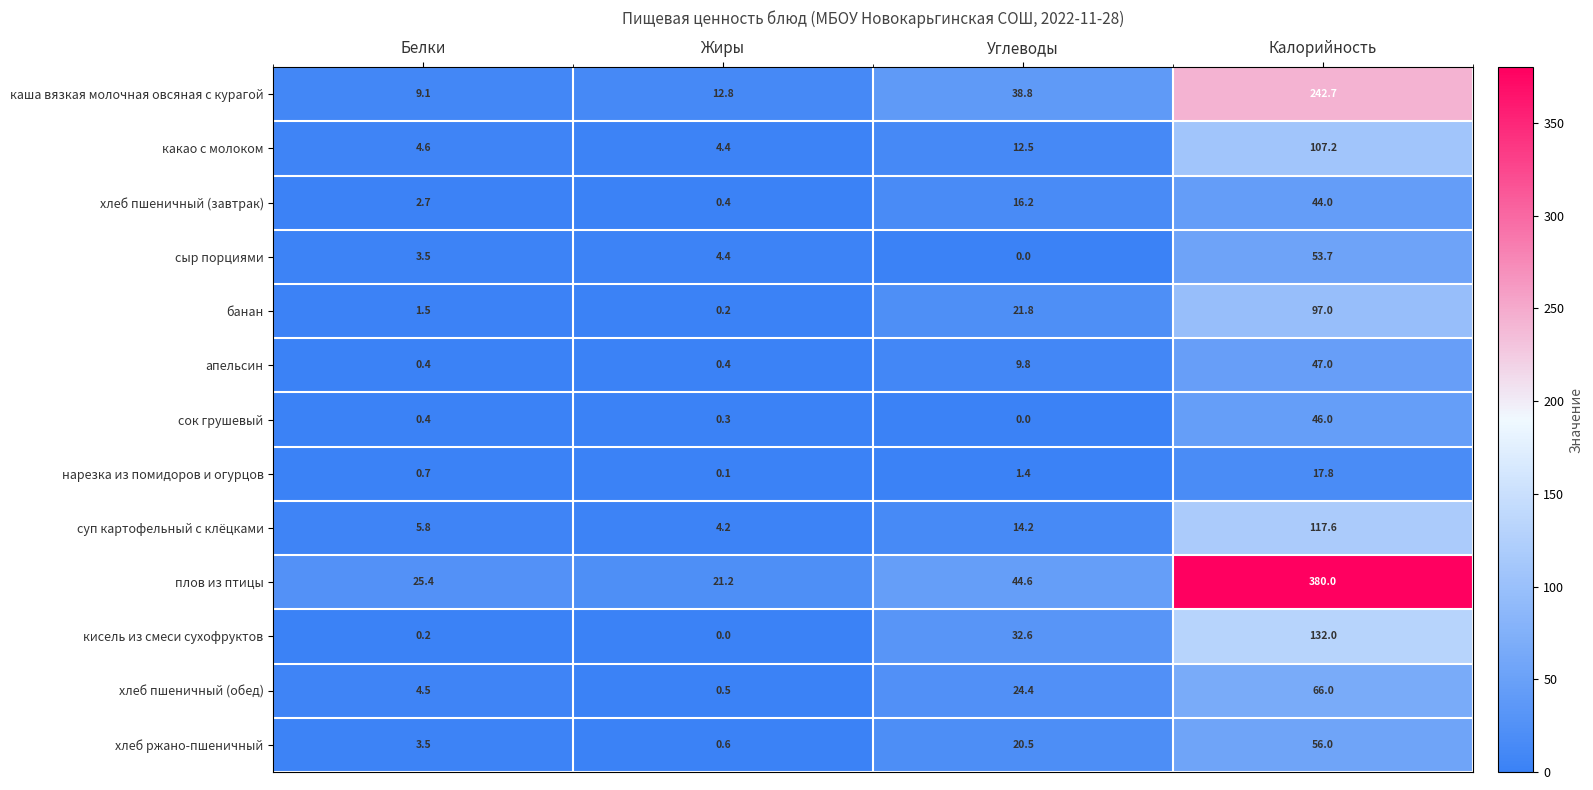

The value of каша вязкая молочная овсяная с курагой at Калорийность is 362.5. True or false?

False